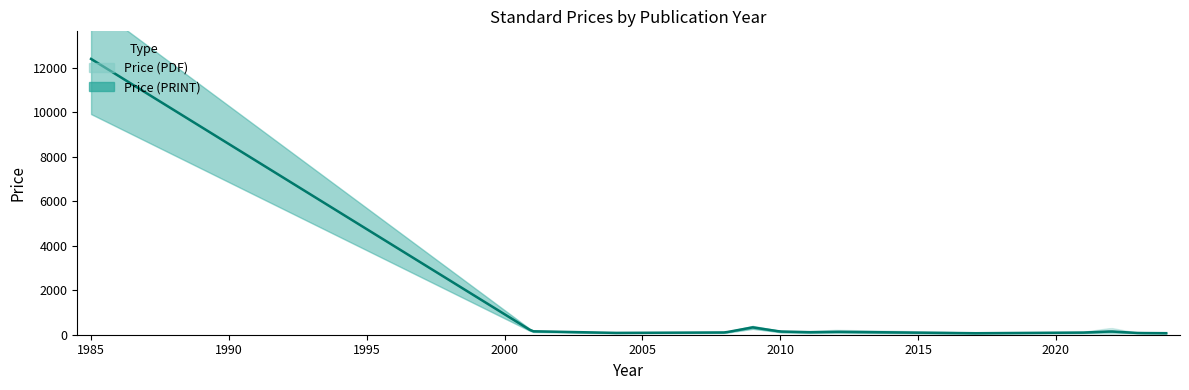

At how many categories does at least one series exceed 3565?

1